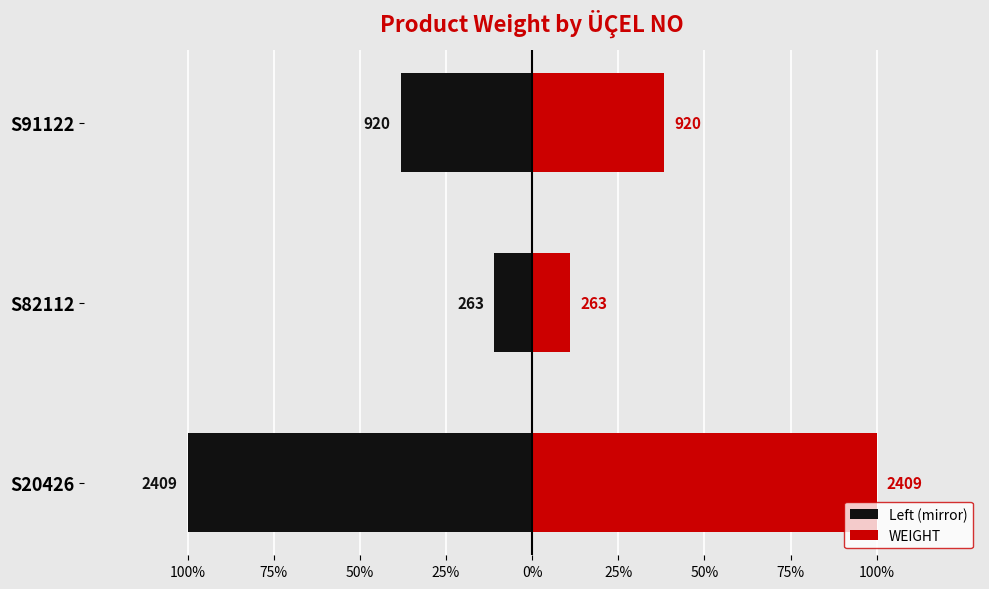

Between S20426 and S82112, which is larger?

S82112